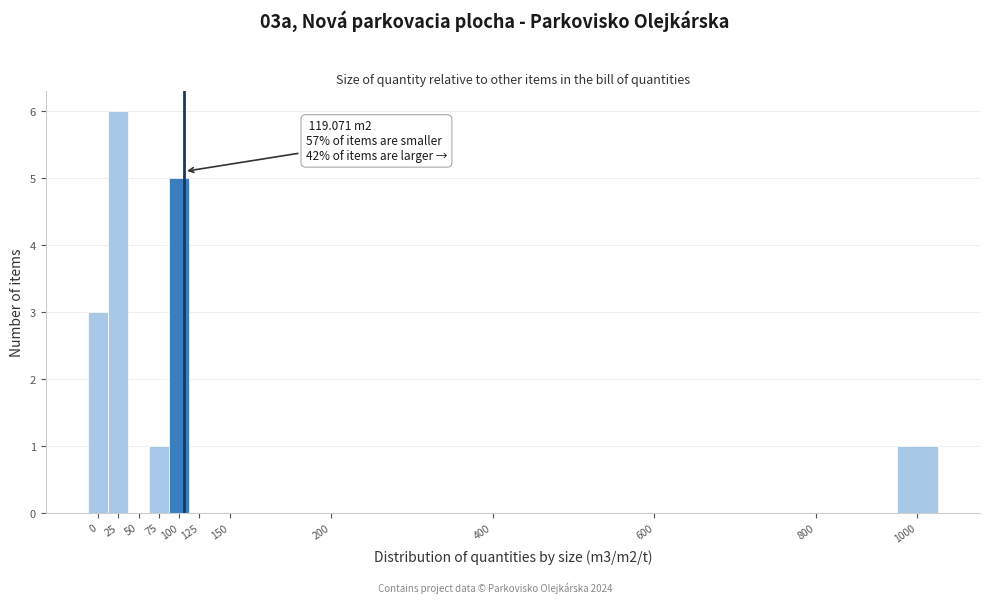

Reading left to right, transcribe all the data shown in this chart.

0=3	25=6	50=0	75=1	100=5	125=0	150=0	200=0	400=0	600=0	800=0	1000=1